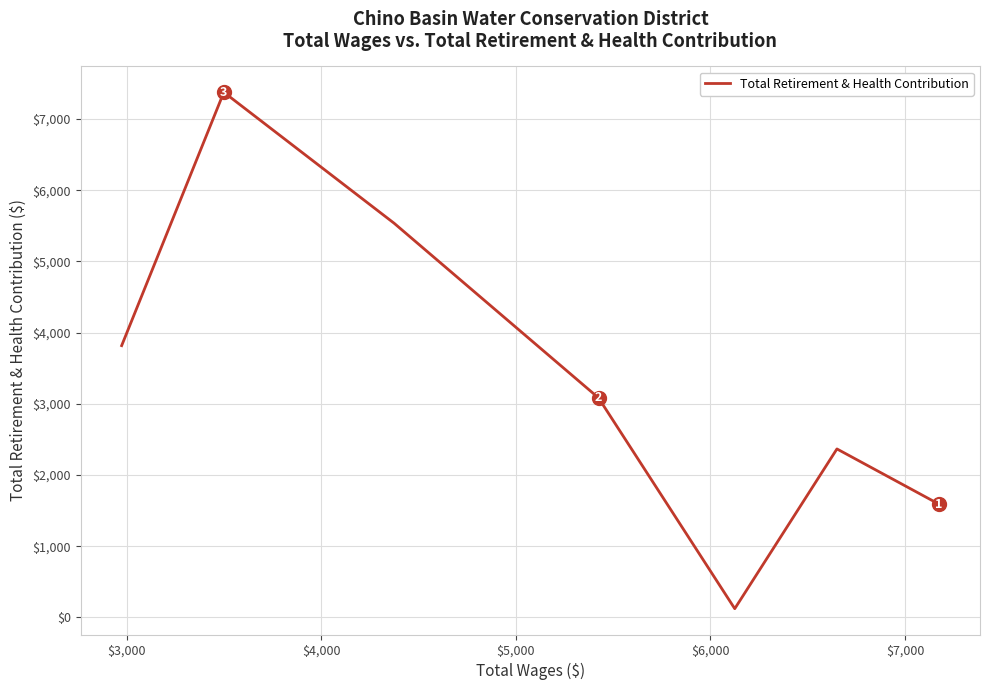

What is the smallest value displayed?

122